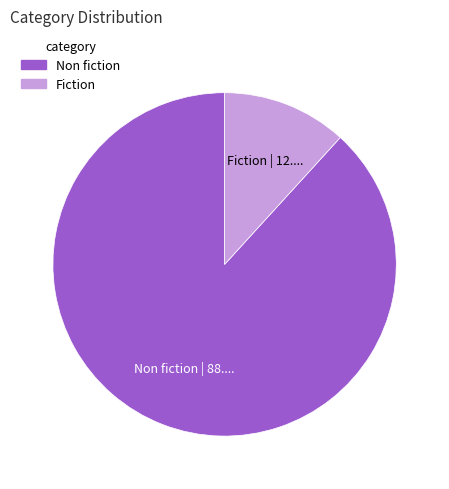

Is Fiction the majority of the pie?

No